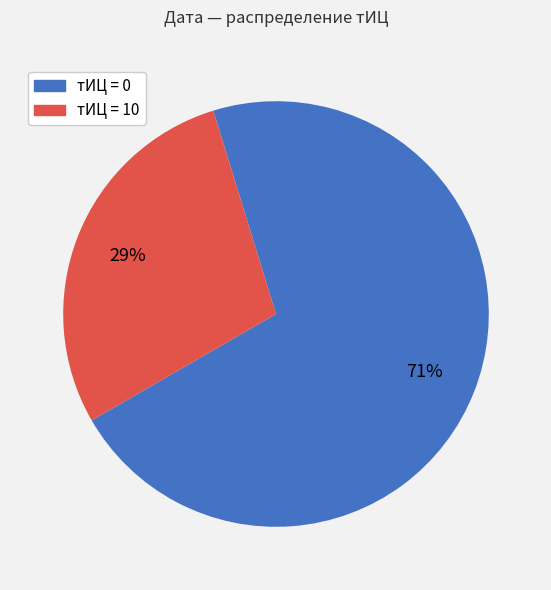

Is there any slice that represents more than half of the pie?

Yes